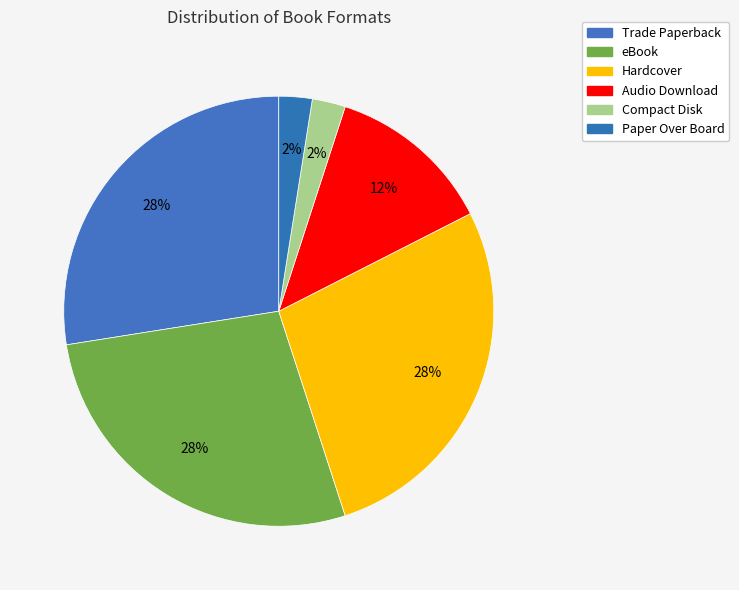

To the nearest percent, what is the combined percentage of Trade Paperback and Compact Disk?

30%